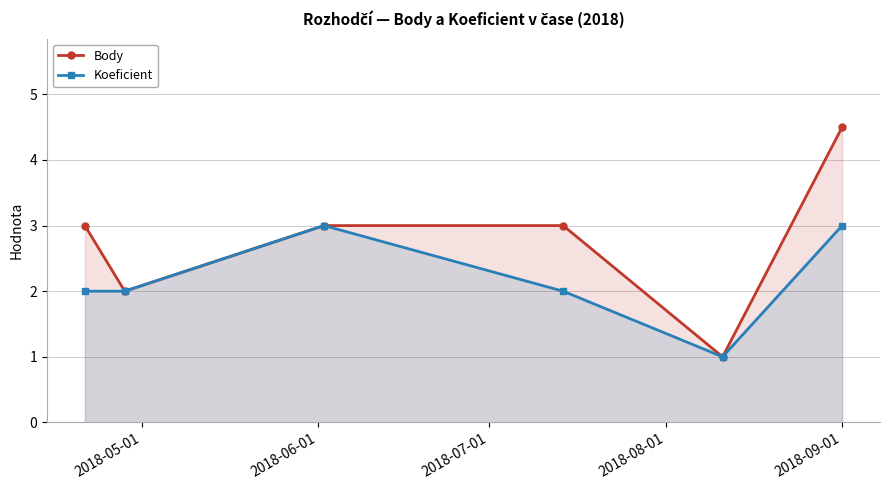

What is the maximum value for Koeficient?

3.0